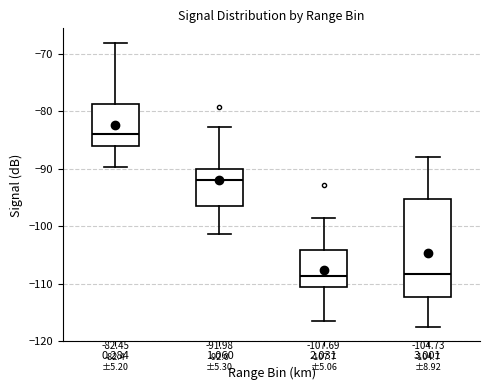

Comparing the boxes themselves (not the whiskers), which one is the tallest?

3.001